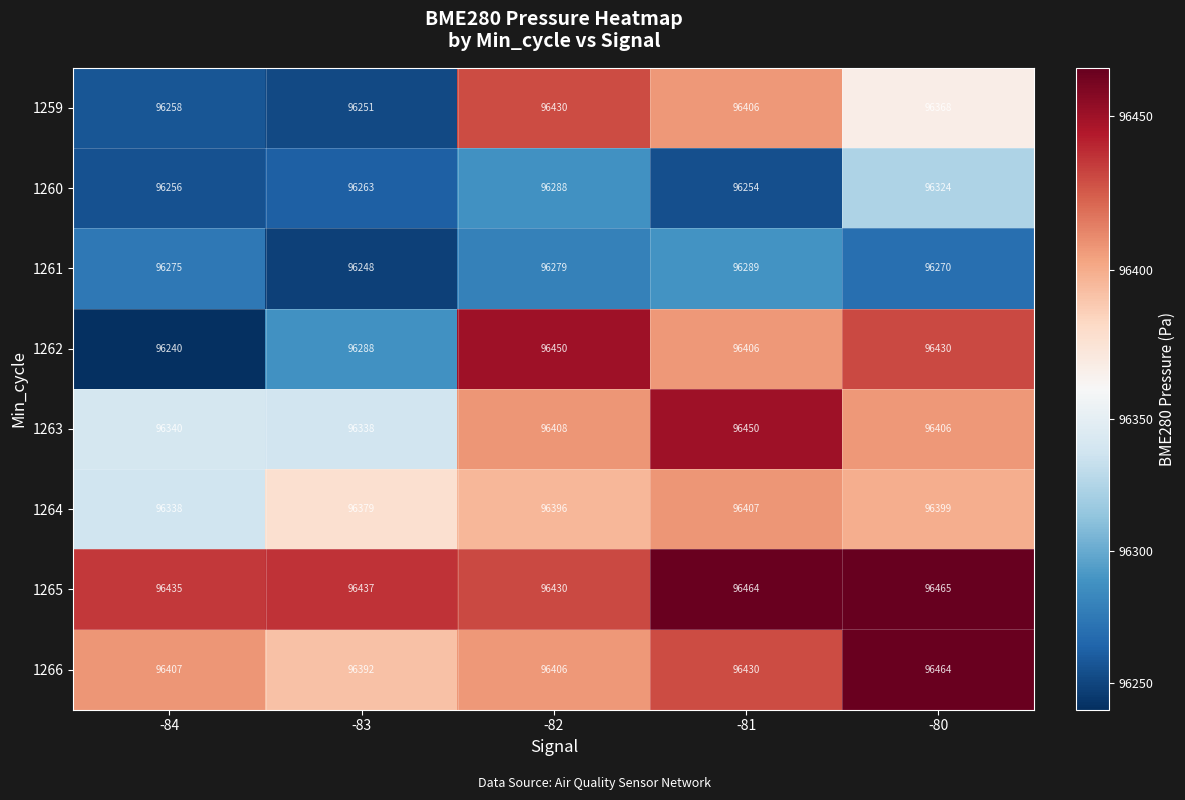

What is the smallest value displayed?

96240